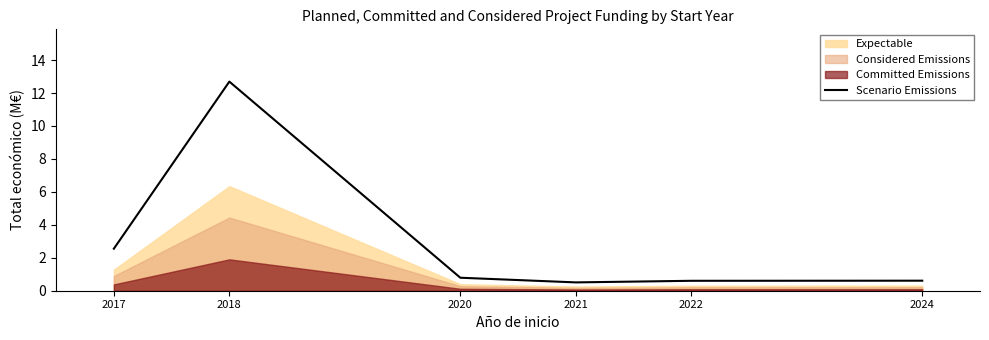

At which category does the data reach its first local valley?

2021